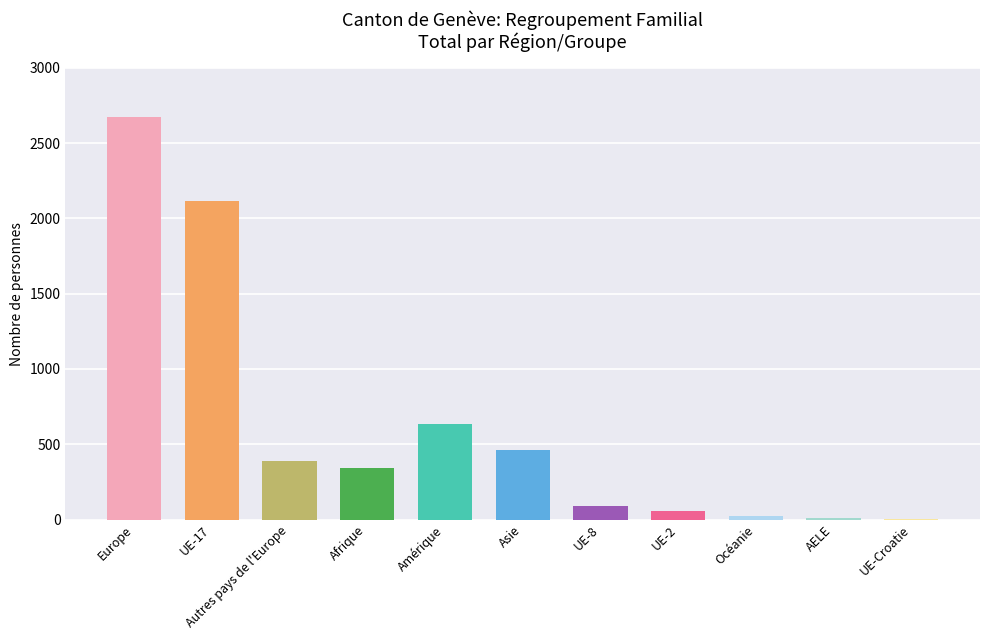

Is it true that the value at Amérique is 633?

True